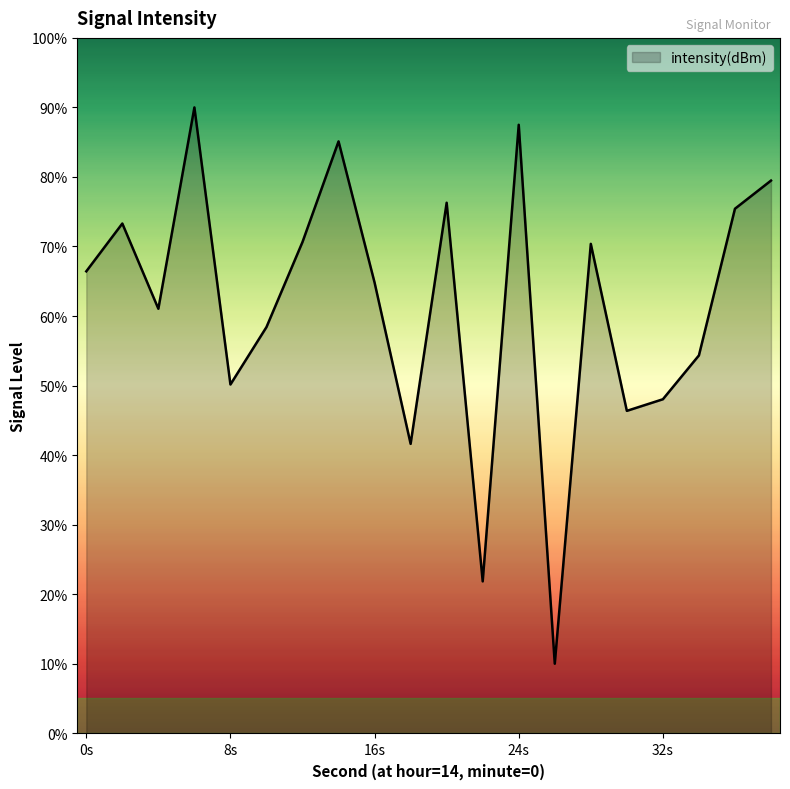

What is the greatest value displayed?

90.0